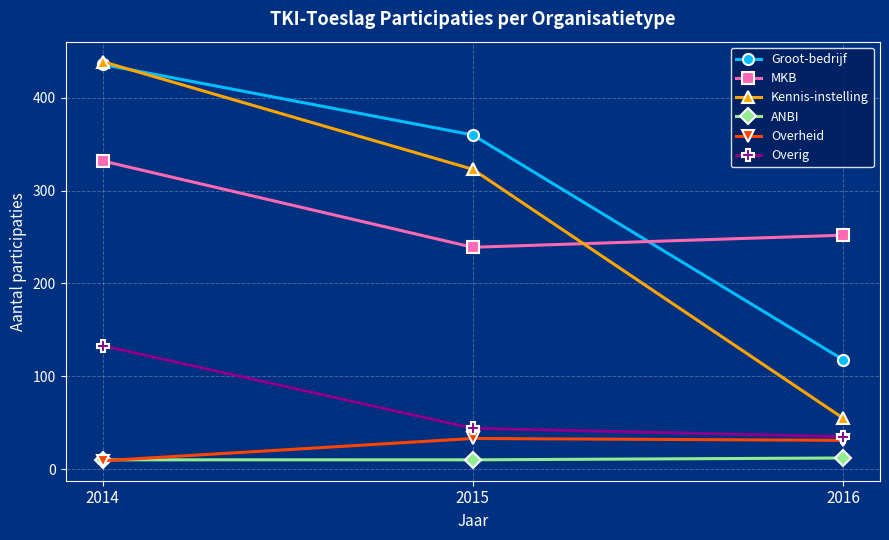

Which series changed the most between 2014 and 2015?

Kennis-instelling